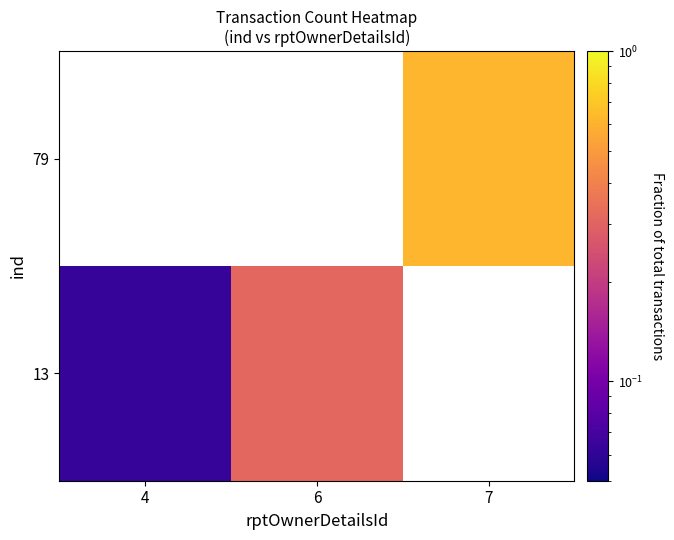

At how many categories does at least one series exceed 0?

3